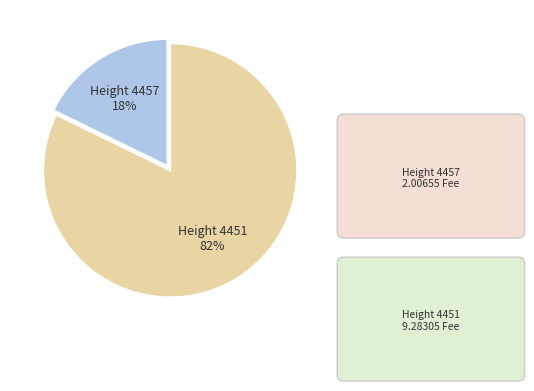

To the nearest percent, what is the average slice percentage?

50%